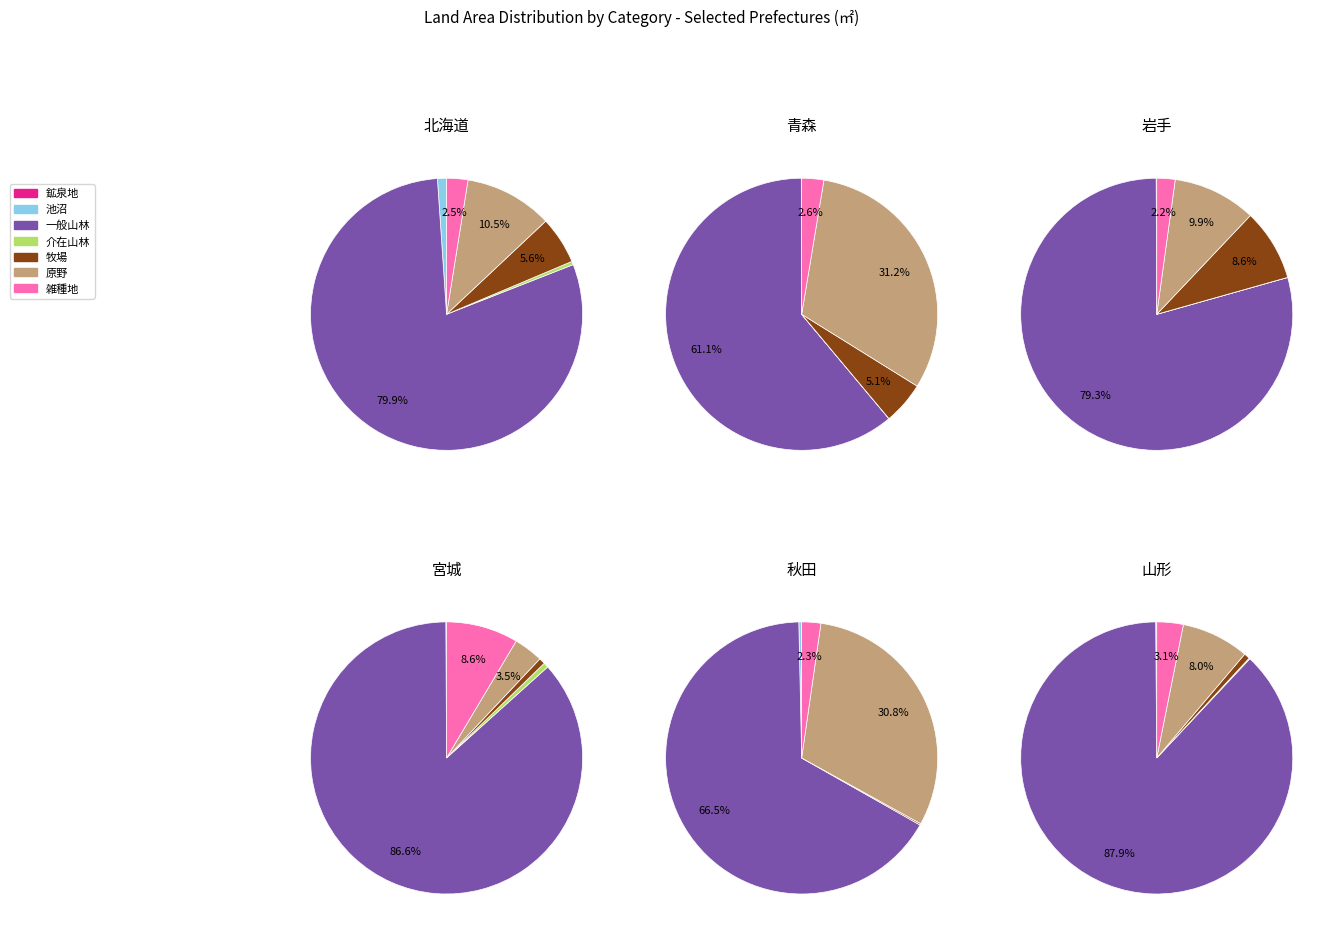

How many slices are in this pie chart?

7